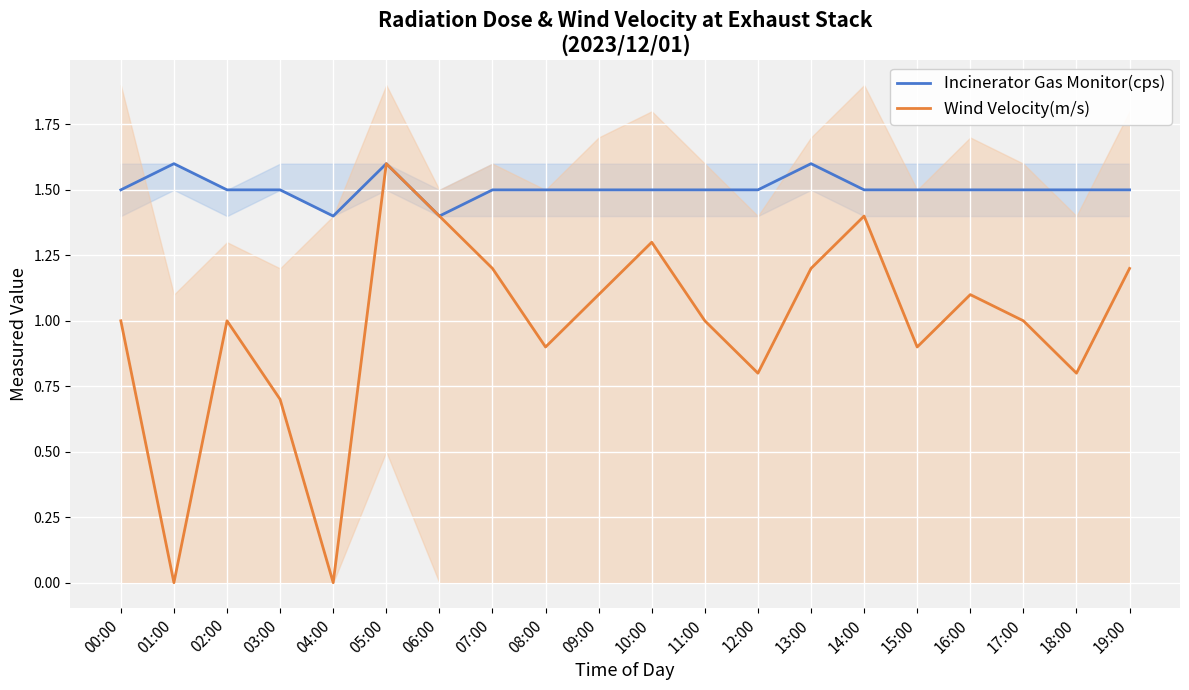

What position from the left is 07:00?

8